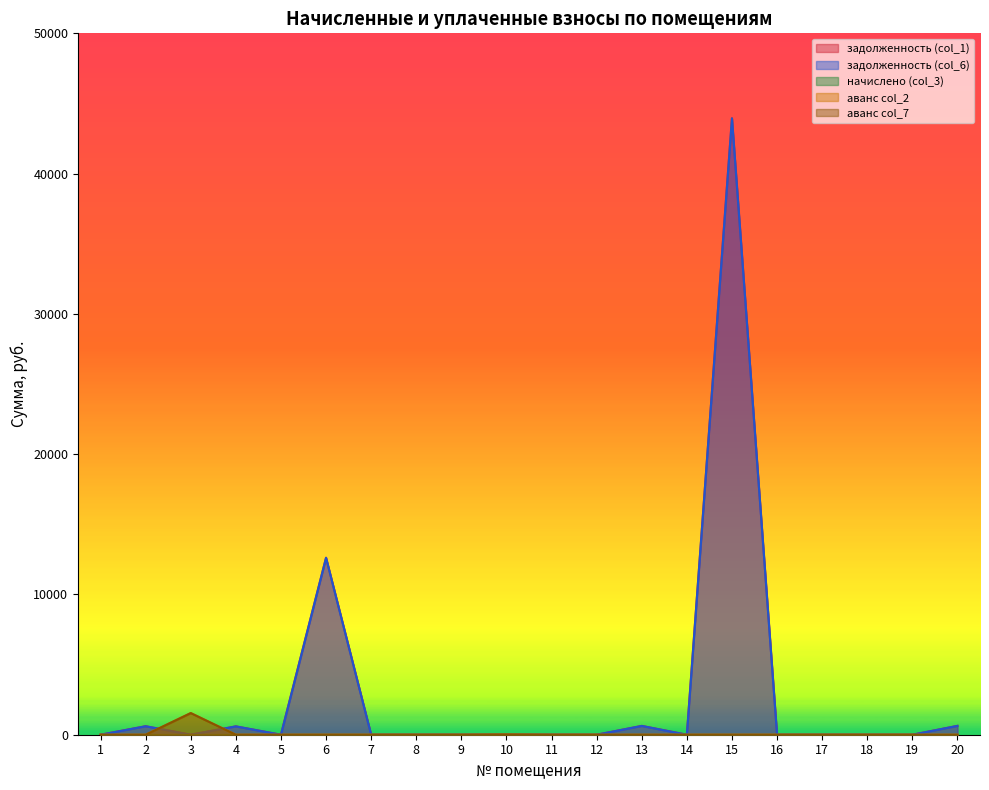

The value of задолженность (col_1) at 4 is 879.5. True or false?

False